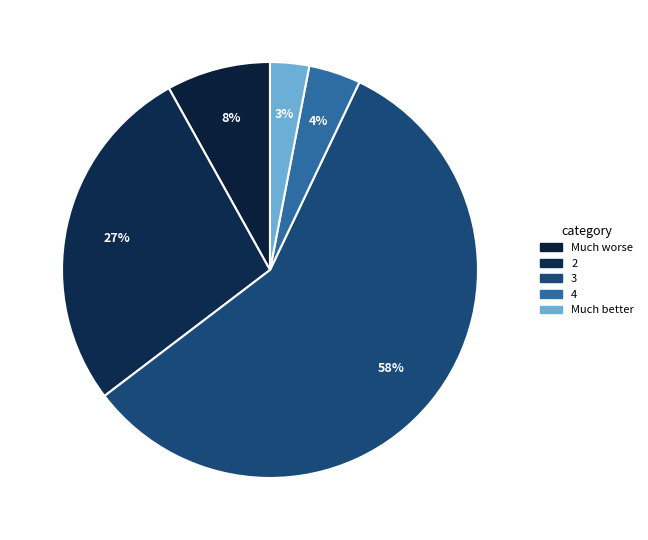

How many slices are in this pie chart?

5